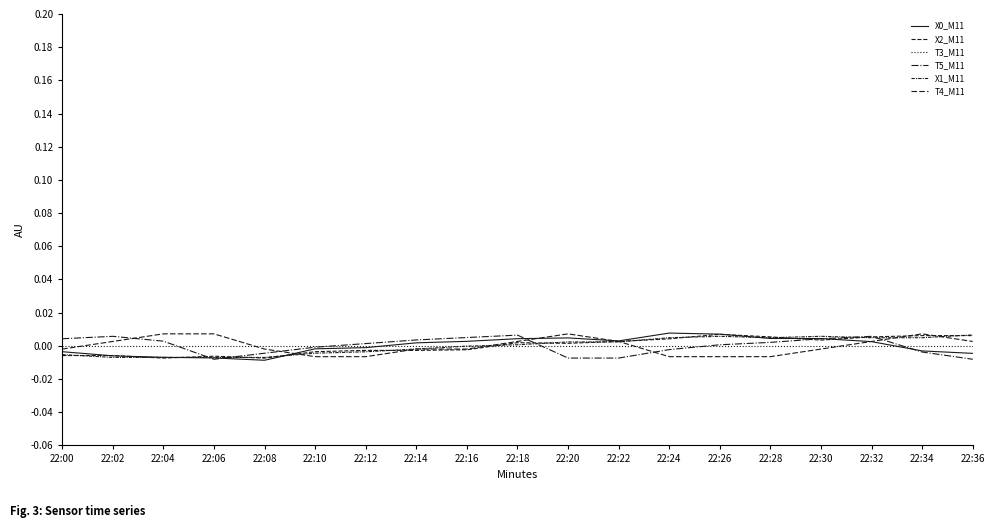

Does the chart have visible grid lines?

No